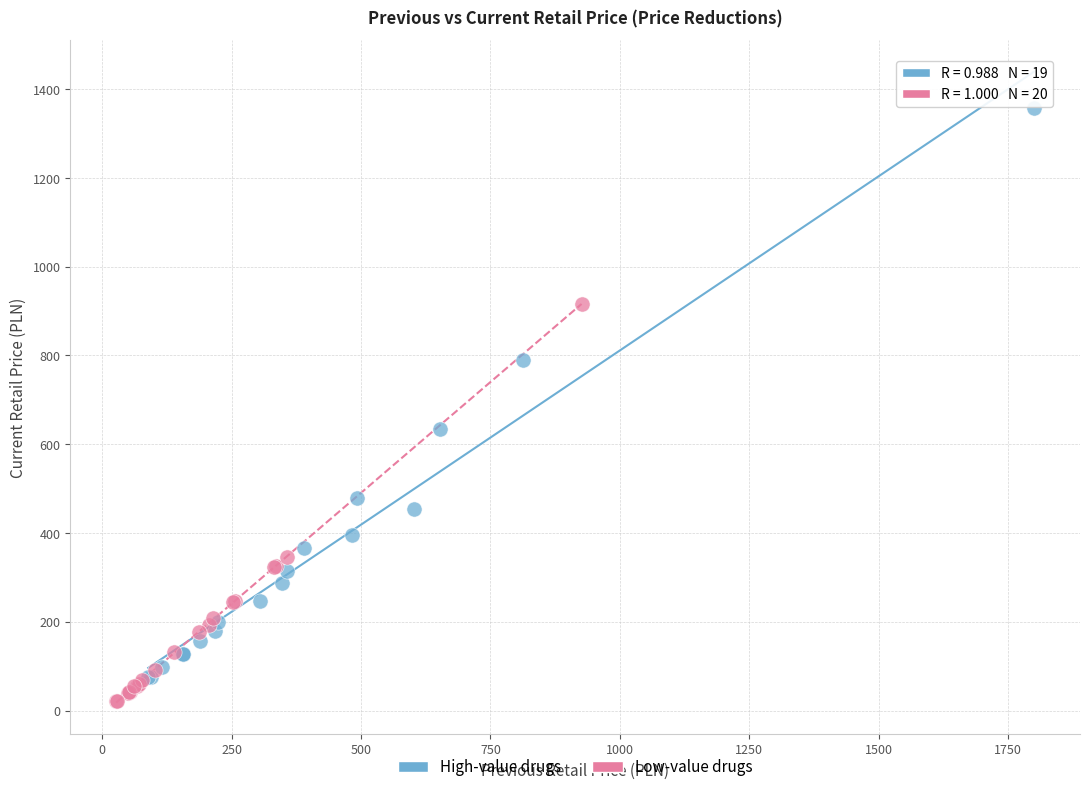

What are all the series names shown in the legend?

High-value drugs, Low-value drugs